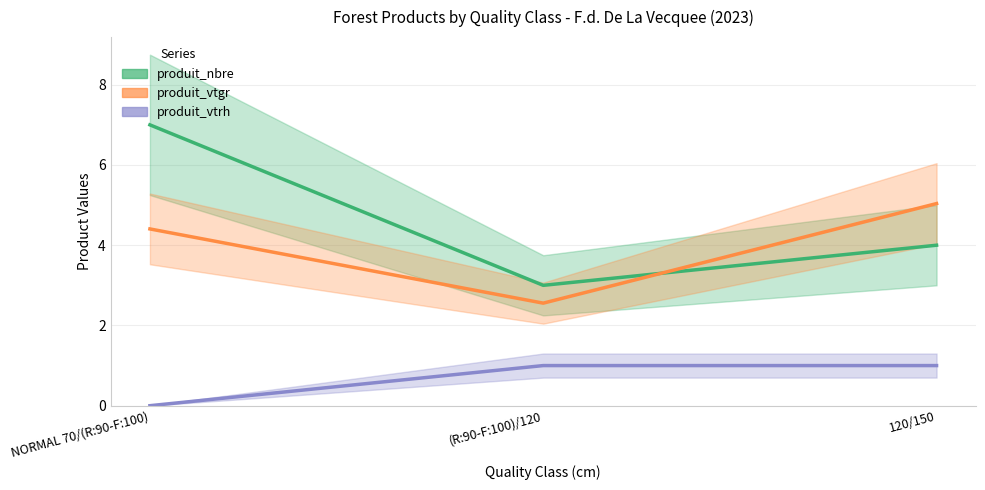

What is the sum of the produit_vtrh values at 120/150 and (R:90-F:100)/120?

2.0